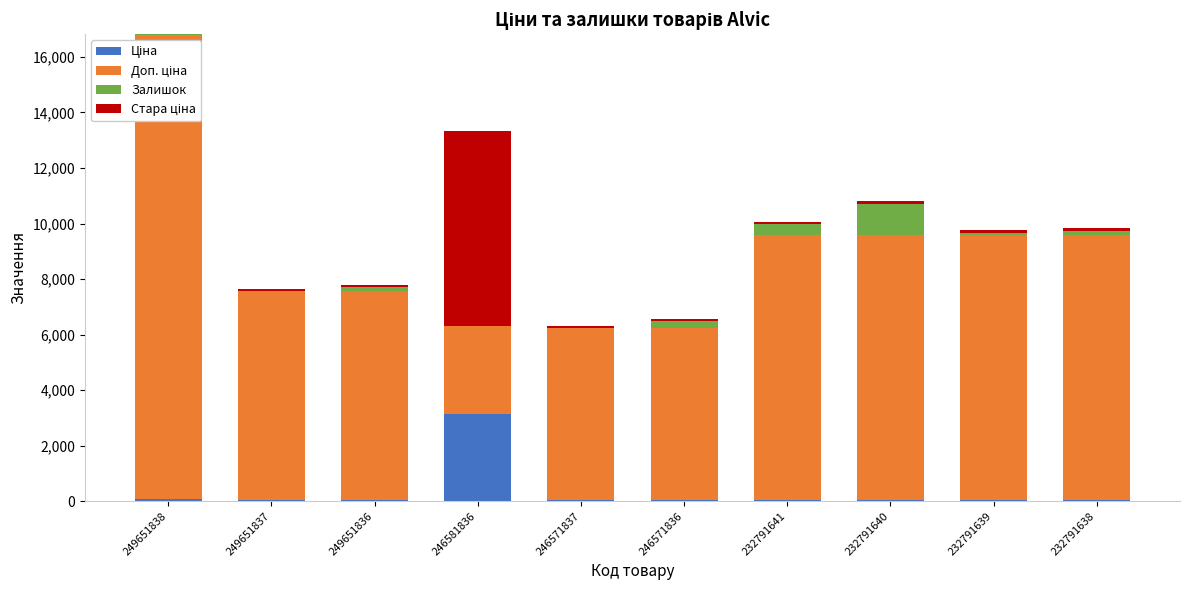

At which category is the sum across all series the highest?

249651838